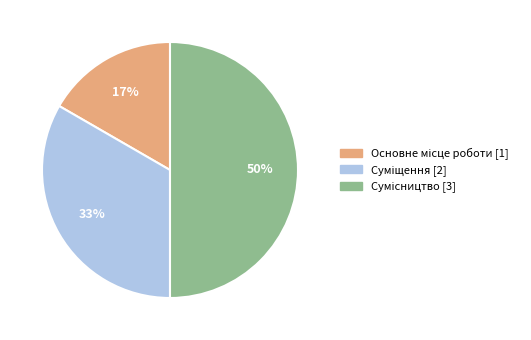

To the nearest percent, what is the average slice percentage?

33%